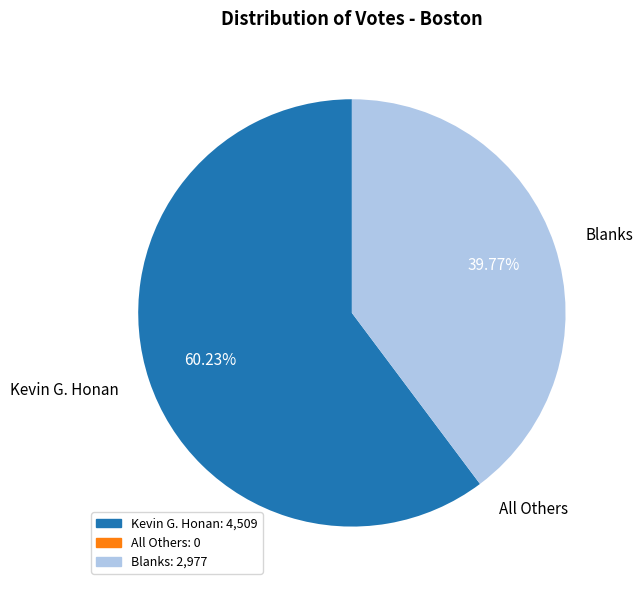

Which has a higher value, Kevin G. Honan or Blanks?

Kevin G. Honan